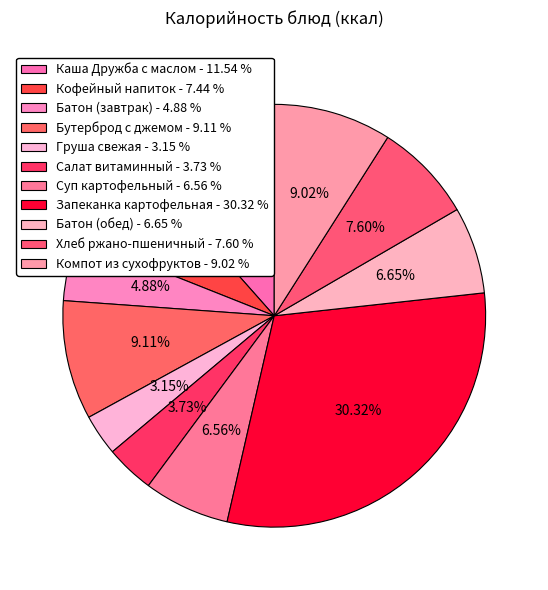

How many segments does this pie chart have?

11